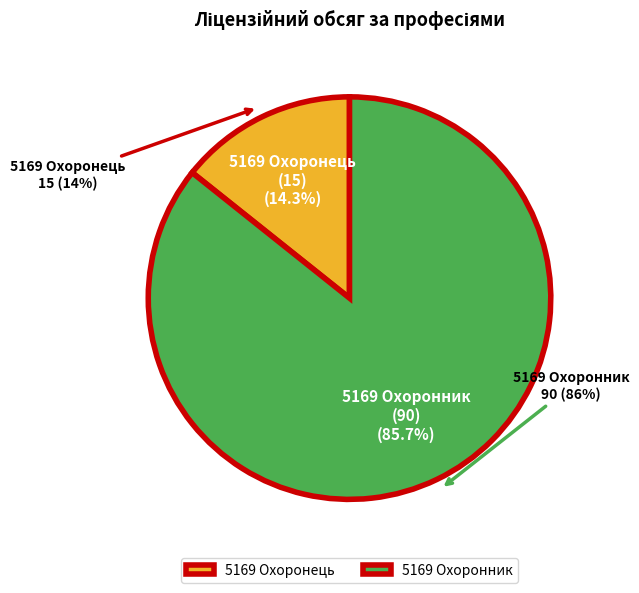

Which category has the biggest portion of the pie?

5169 Охоронник